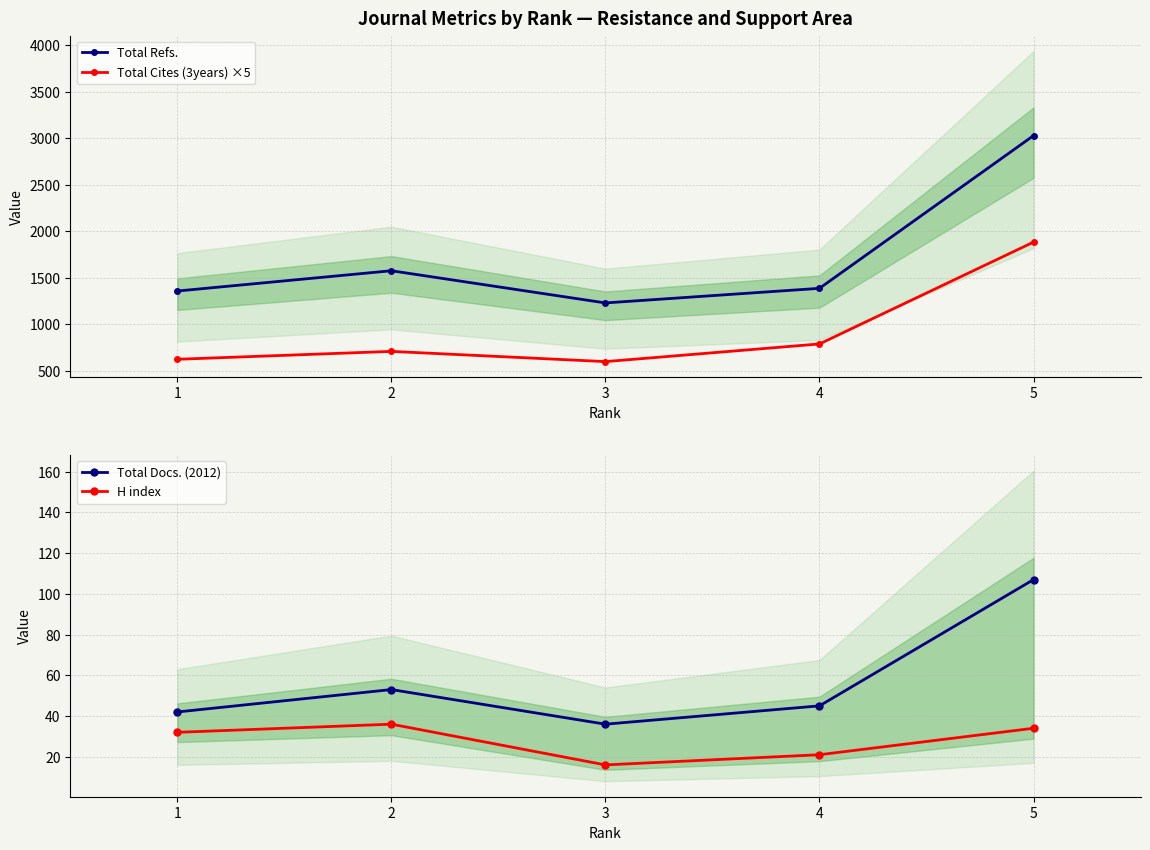

How many values in the Total Refs. series are below 1388?

2